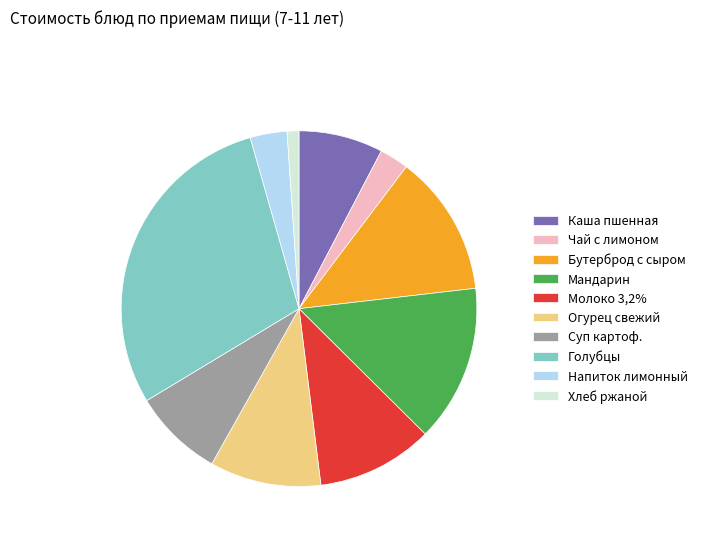

Do Молоко 3,2% and Напиток лимонный together represent more than half of the pie?

No